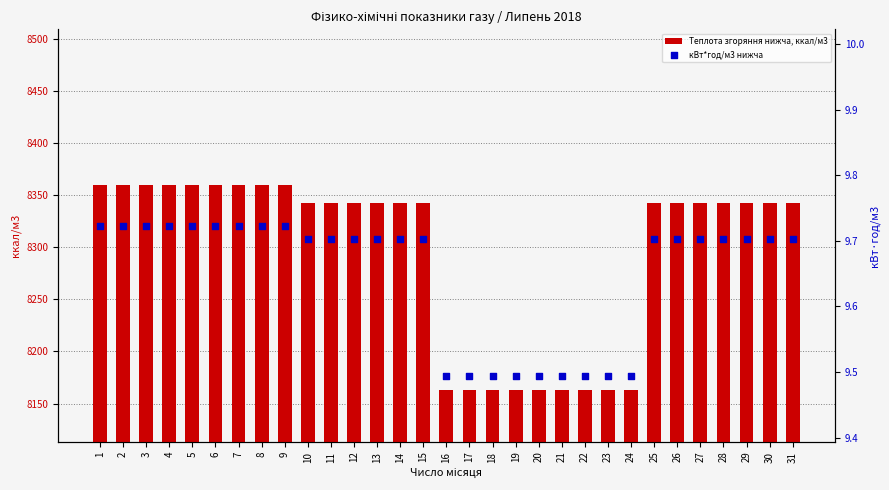

Which series has the widest spread of Y values?

Теплота згоряння нижча, ккал/м3